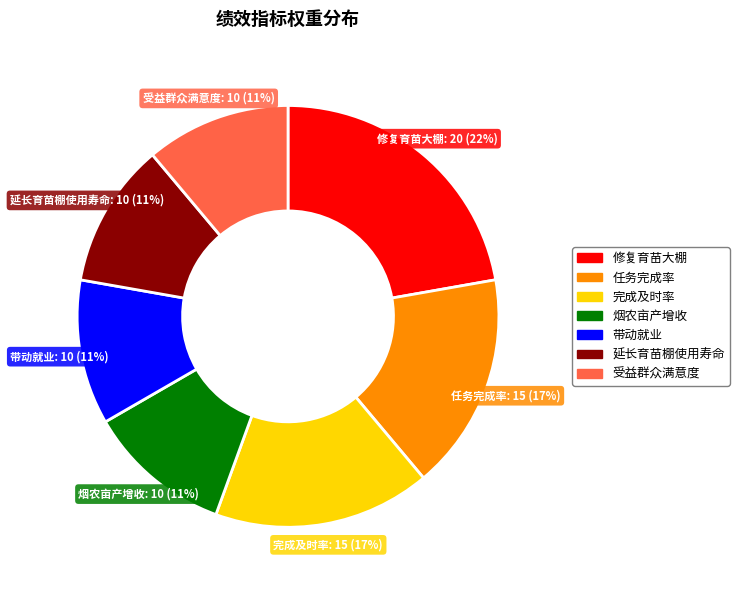

Do 受益群众满意度 and 烟农亩产增收 together represent more than half of the pie?

No